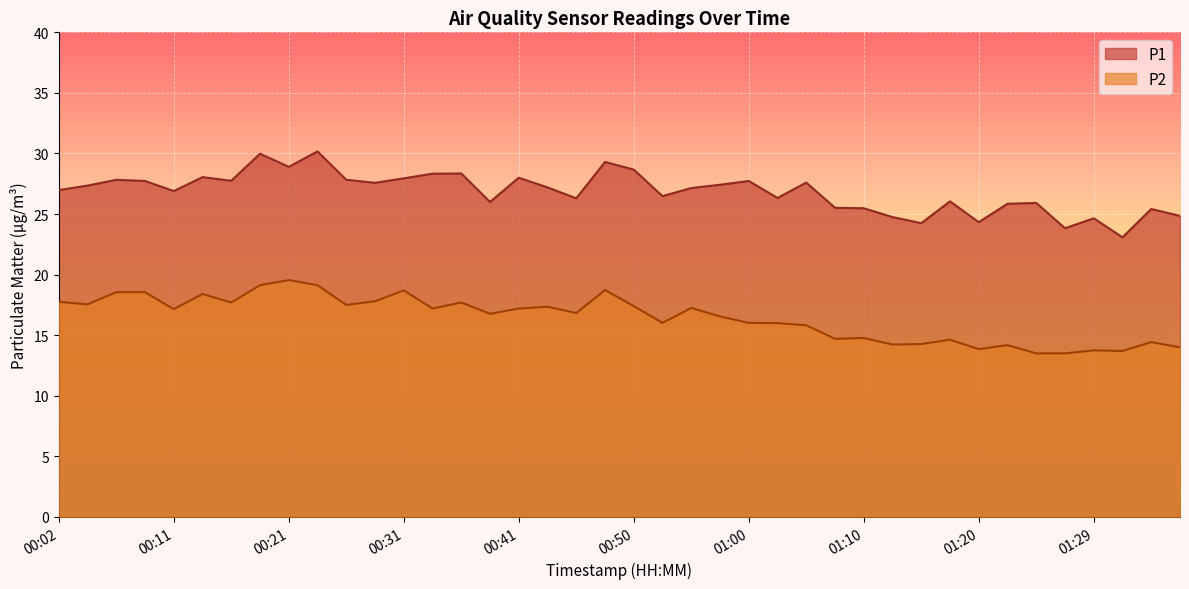

True or false: P2 has a value of 4.5 at 00:43.

False